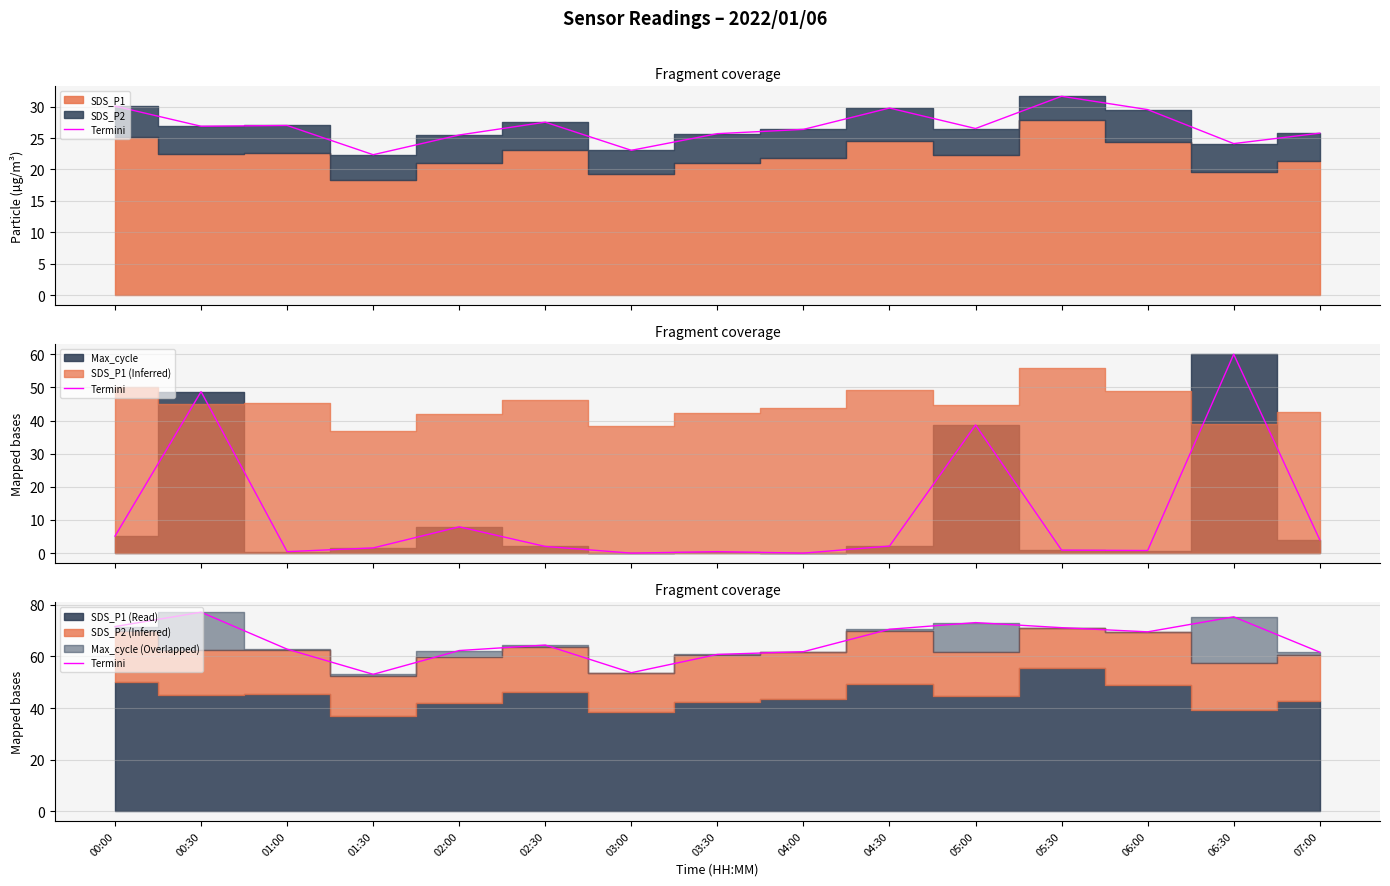

True or false: there are more than 0 points higher than both neighbors.

True